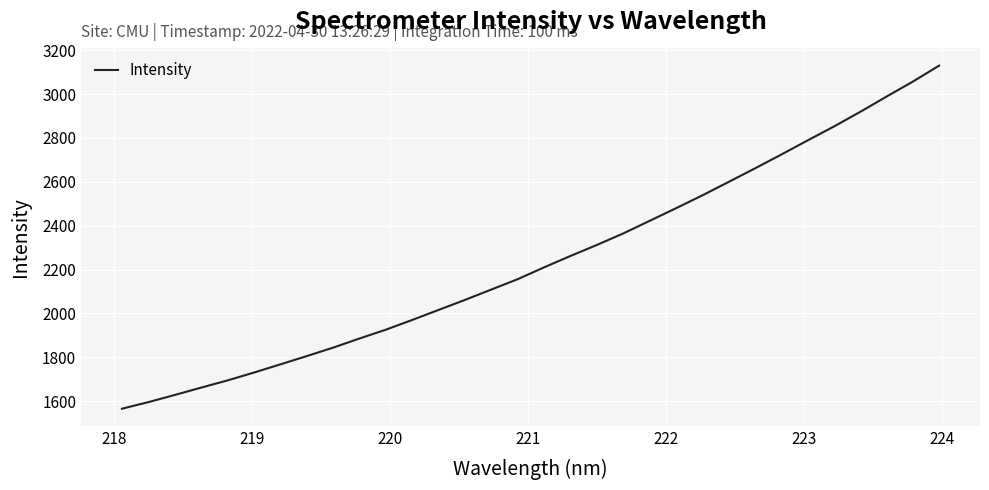

What is the difference between the maximum and minimum values?

1564.0